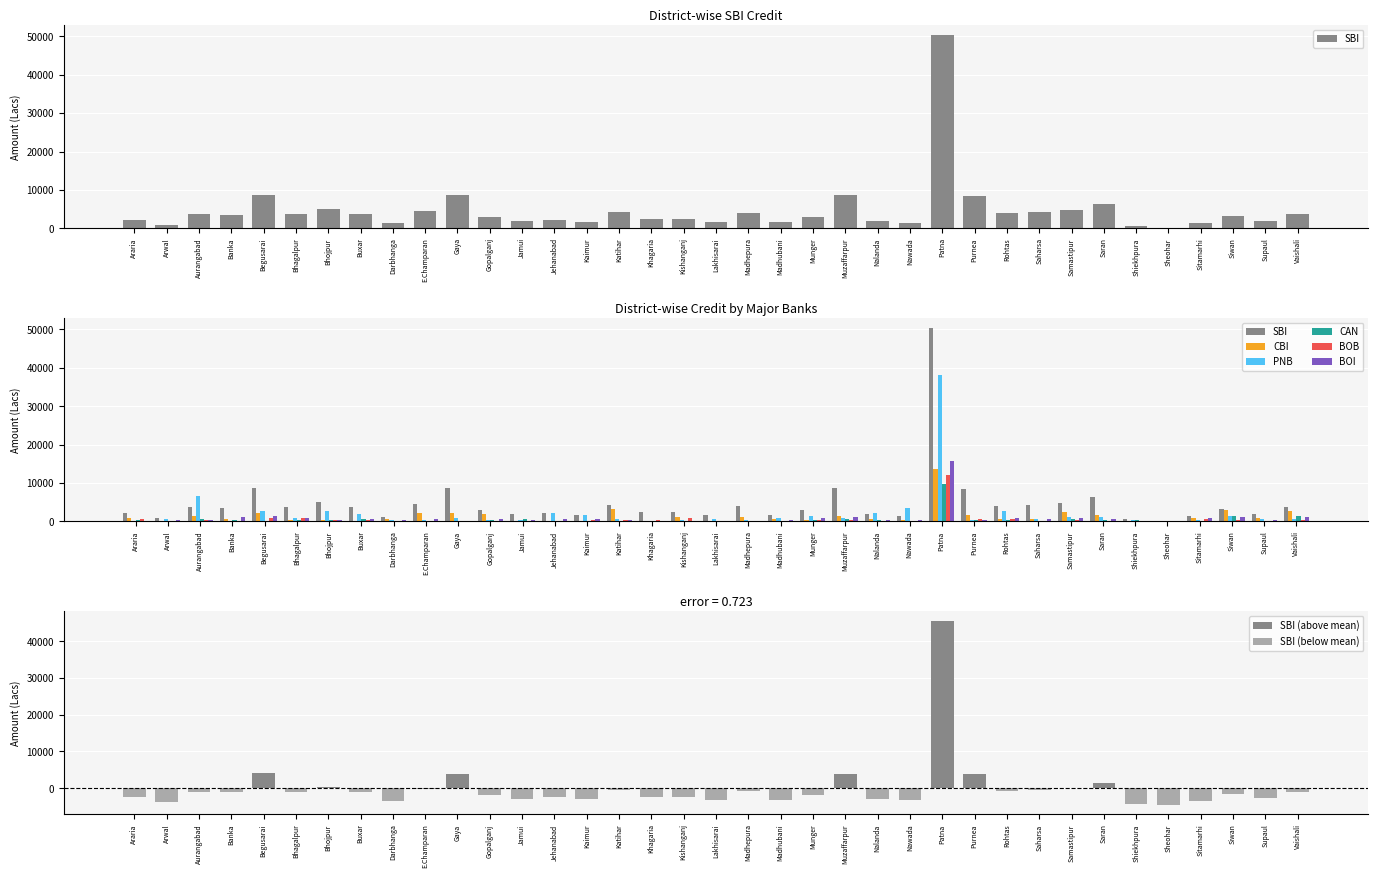

What is the minimum value for CAN?

34.5